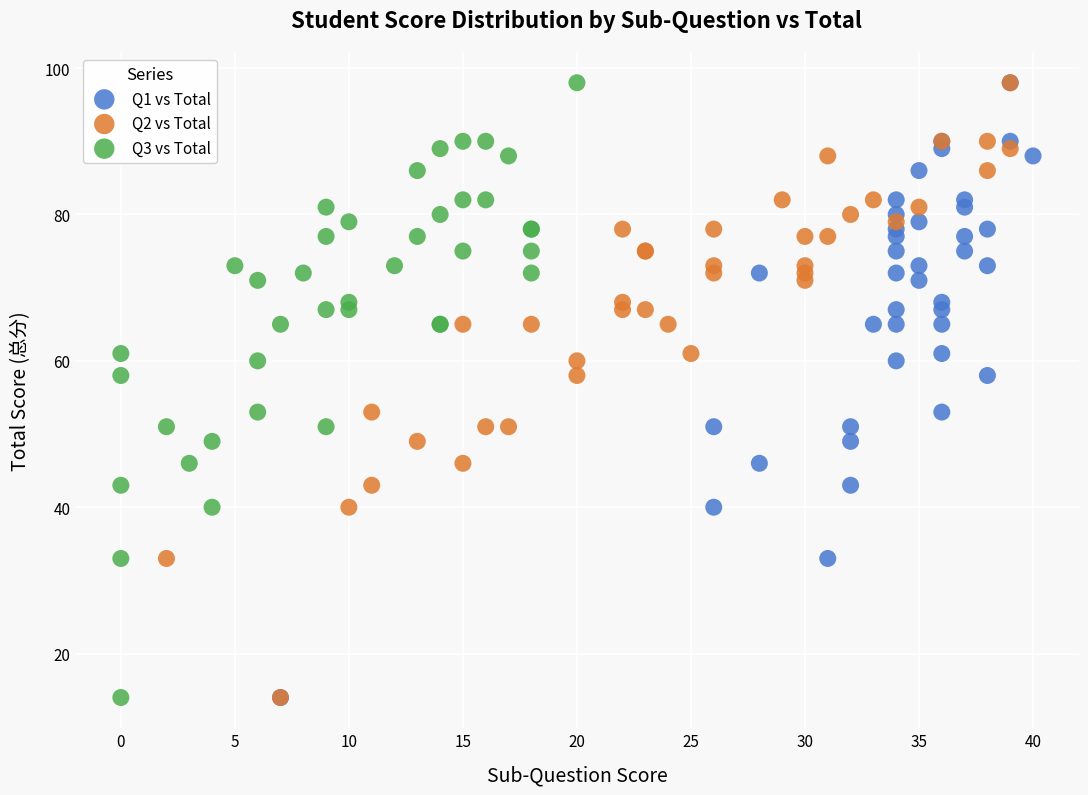

What are all the series names shown in the legend?

Q1 vs Total, Q2 vs Total, Q3 vs Total